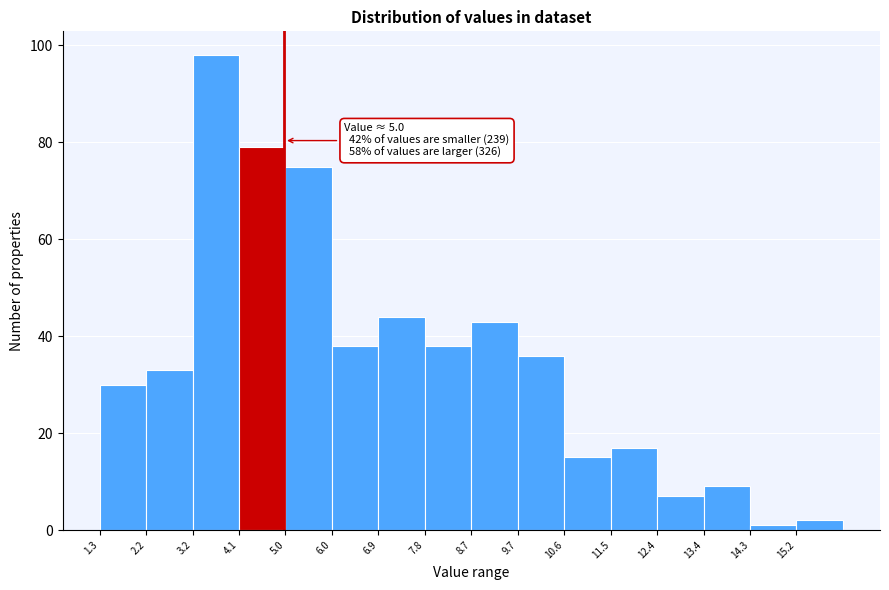

Which range on the x-axis has the tallest bar?

3.2 to 4.1